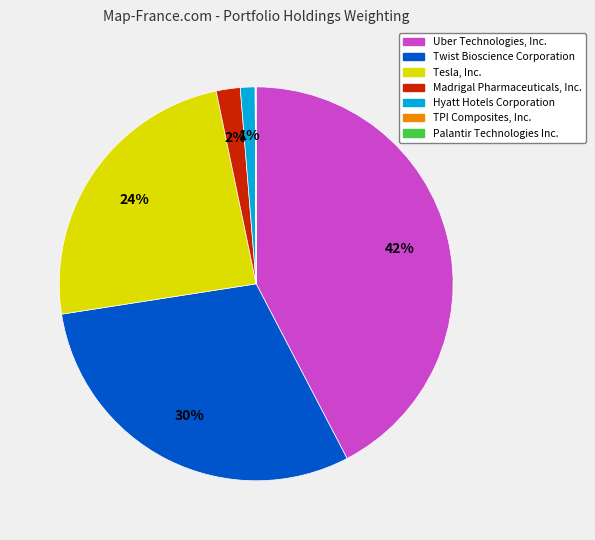

Do Uber Technologies, Inc. and Madrigal Pharmaceuticals, Inc. together represent more than half of the pie?

No